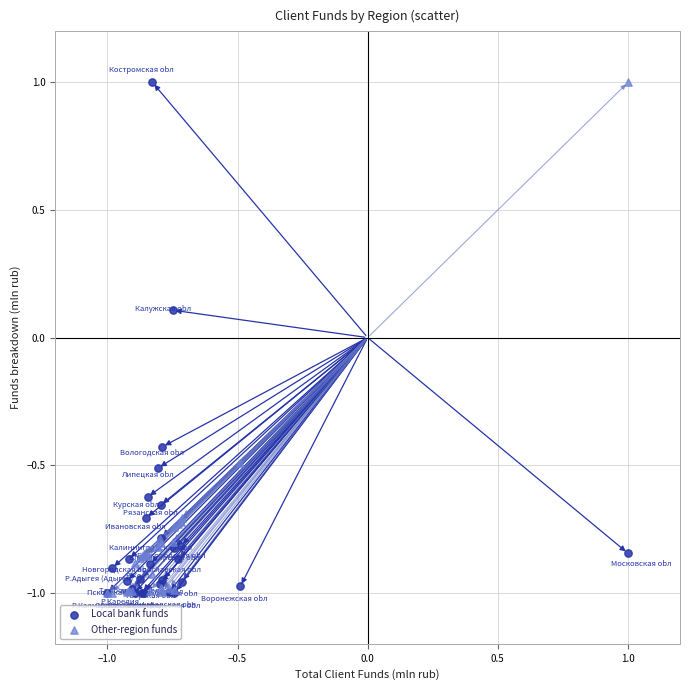

In the Other-region funds series, what Y value is closest to 0?

-0.5